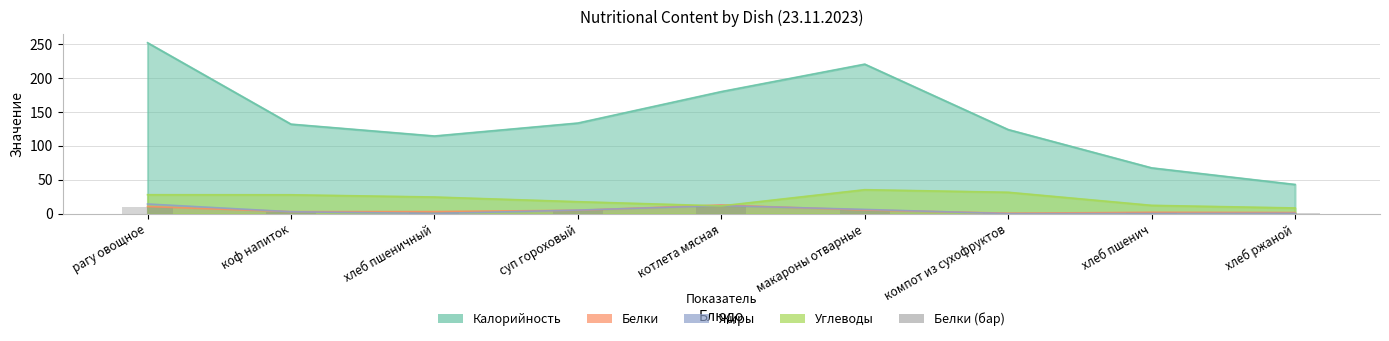

What position from the right is хлеб пшенич?

2